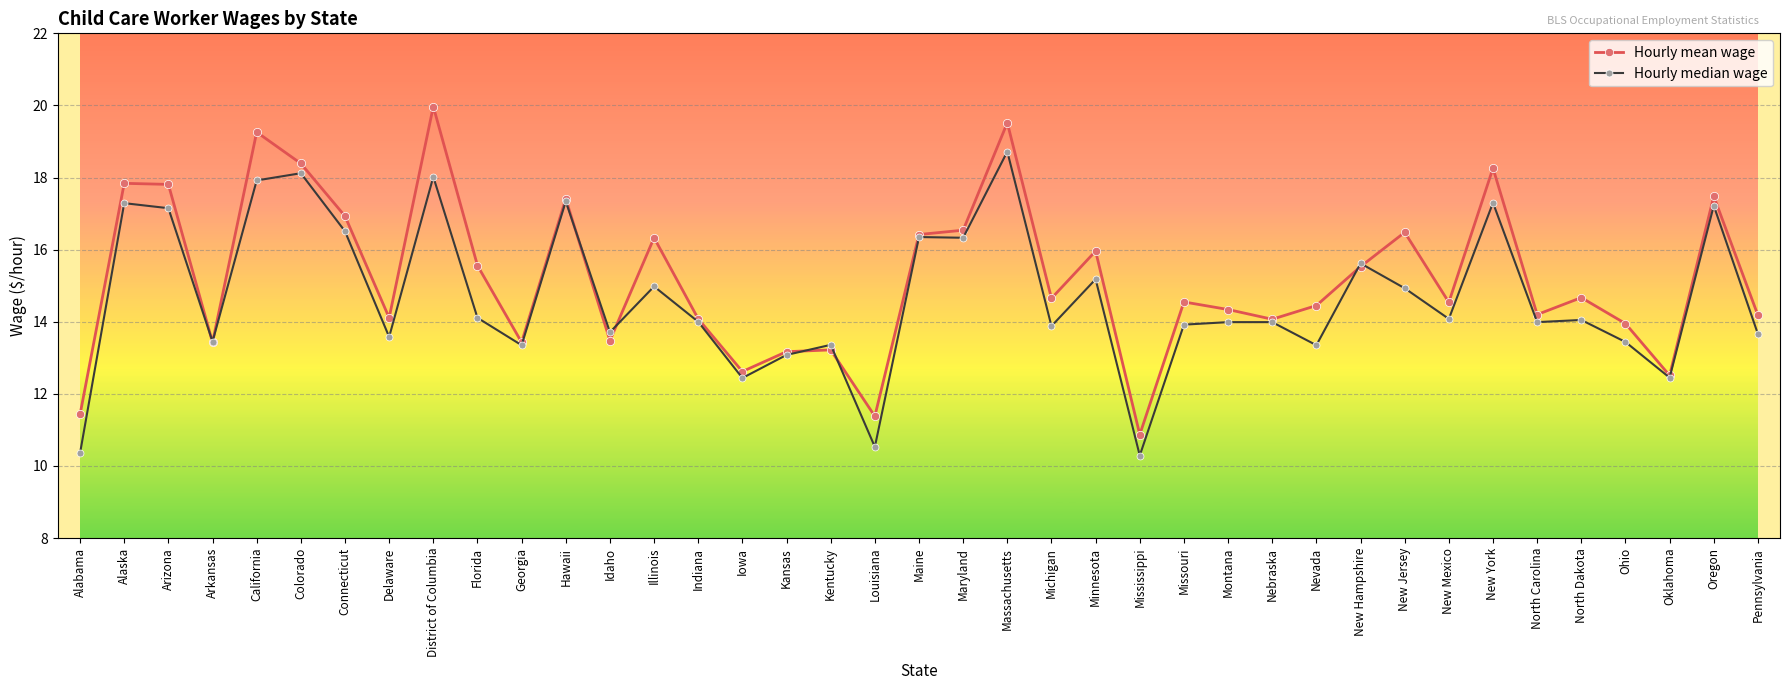

What is the value of the Hourly median wage point at the 22nd from the left?

18.7